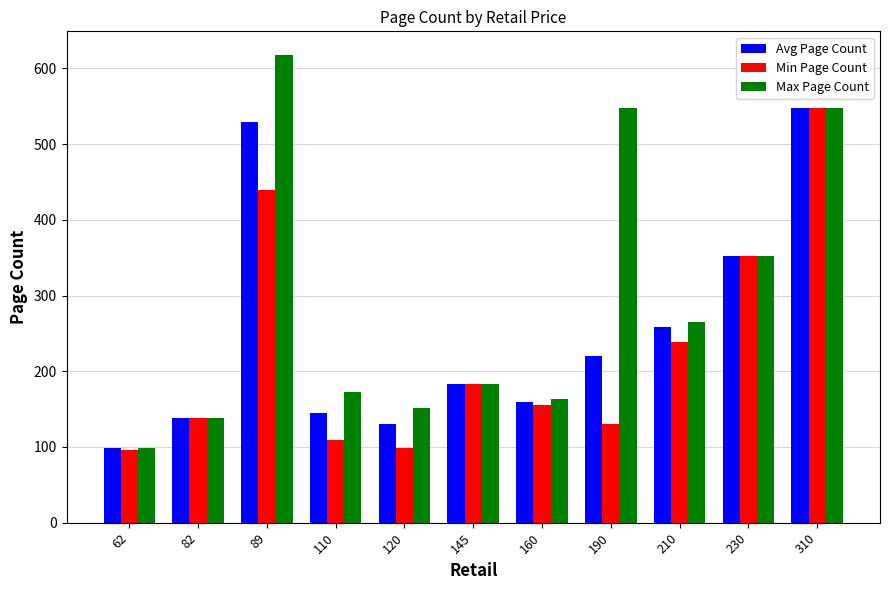

Reading right to left, extract all data points from this chart.

Avg Page Count: 310=547	230=352	210=259	190=220	160=159	145=183	120=130	110=145	89=529	82=138	62=98
Min Page Count: 310=547	230=352	210=238	190=130	160=155	145=183	120=99	110=109	89=440	82=138	62=96
Max Page Count: 310=547	230=352	210=265	190=547	160=163	145=183	120=152	110=173	89=618	82=138	62=99